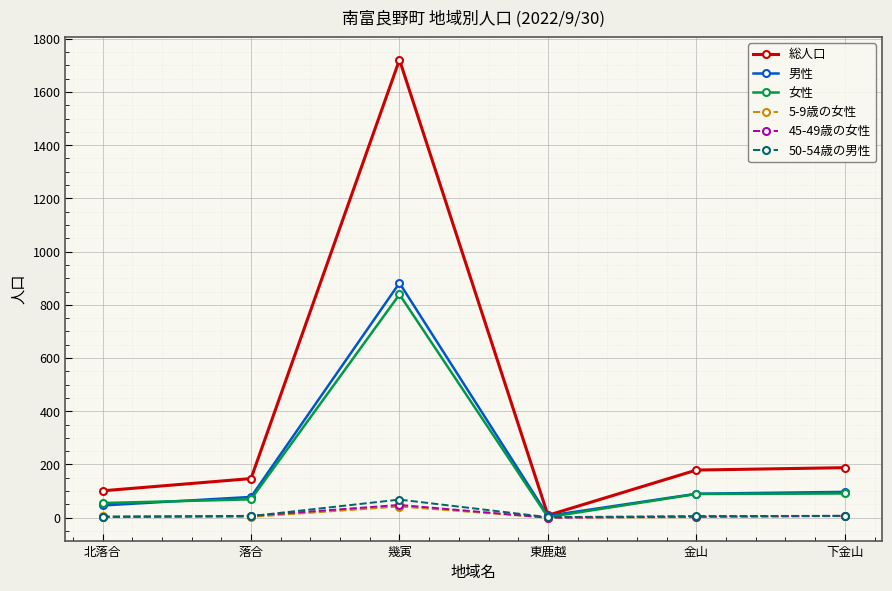

What is the difference between the 45-49歳の女性 values at 金山 and 北落合?

1